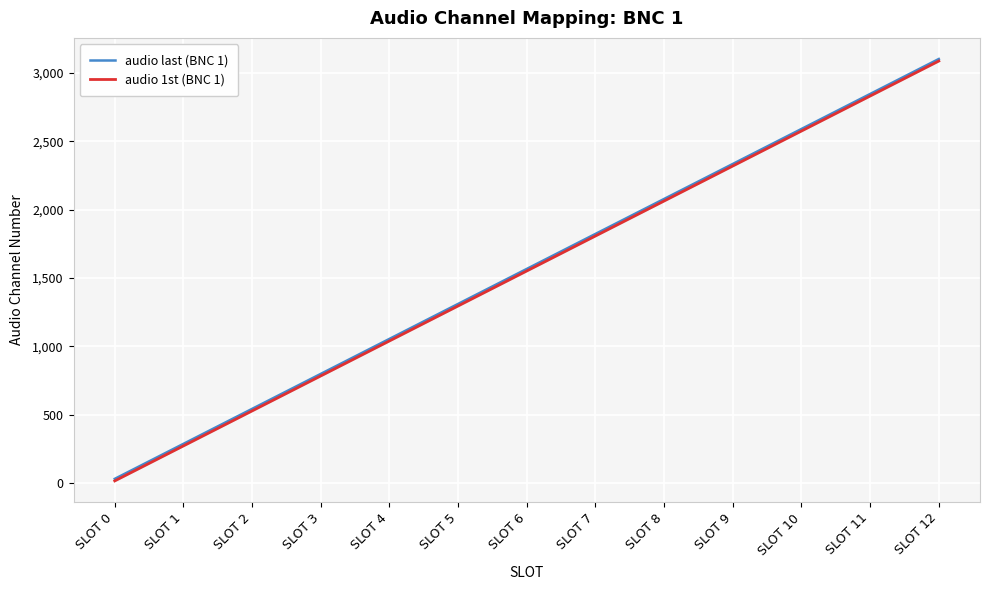

What value does the audio last (BNC 1) series have at SLOT 10, to the nearest 100?

2600